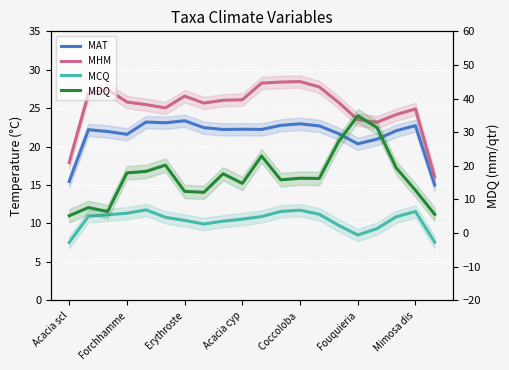

The MAT series shows 20.4 at Fouquieria. True or false?

True